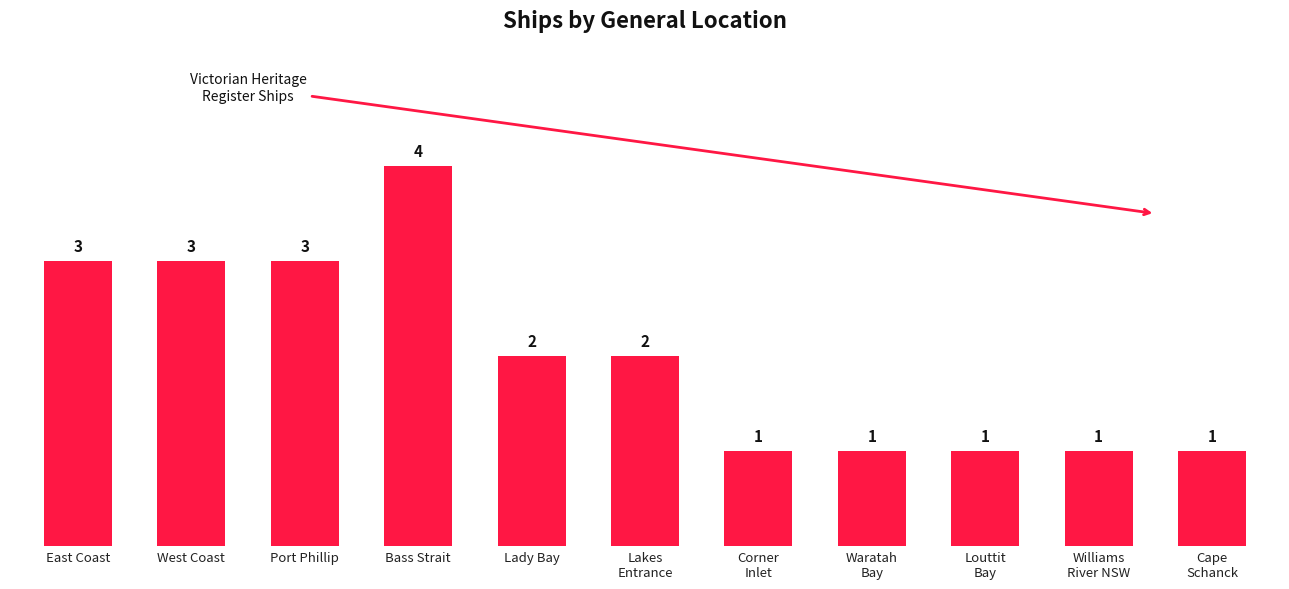

Reading left to right, what are all the values shown in this chart?

East Coast=3	West Coast=3	Port Phillip=3	Bass Strait=4	Lady Bay=2	Lakes
Entrance=2	Corner
Inlet=1	Waratah
Bay=1	Louttit
Bay=1	Williams
River NSW=1	Cape
Schanck=1